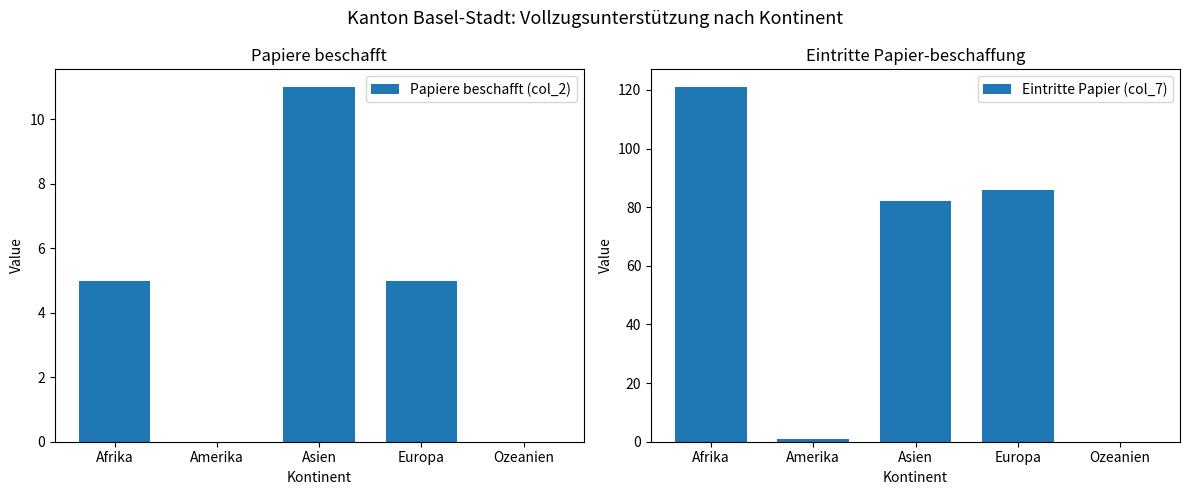

Are the bars grouped side by side (vs. stacked)?

Yes